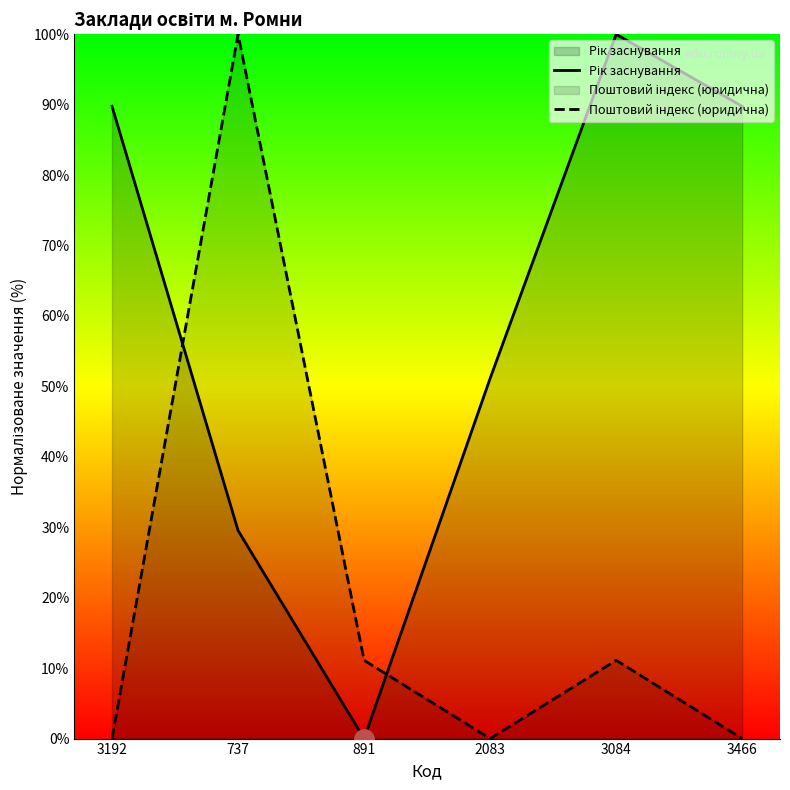

What is the value of the Поштовий індекс (юридична) point at the 3rd from the left?

11.1